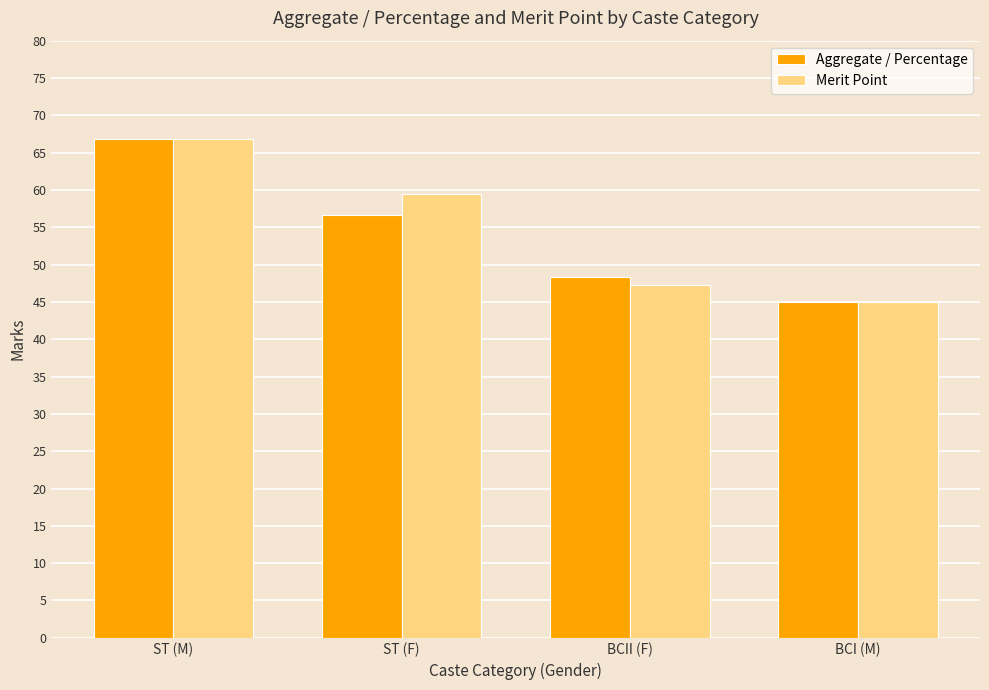

Are the bars grouped side by side (vs. stacked)?

Yes